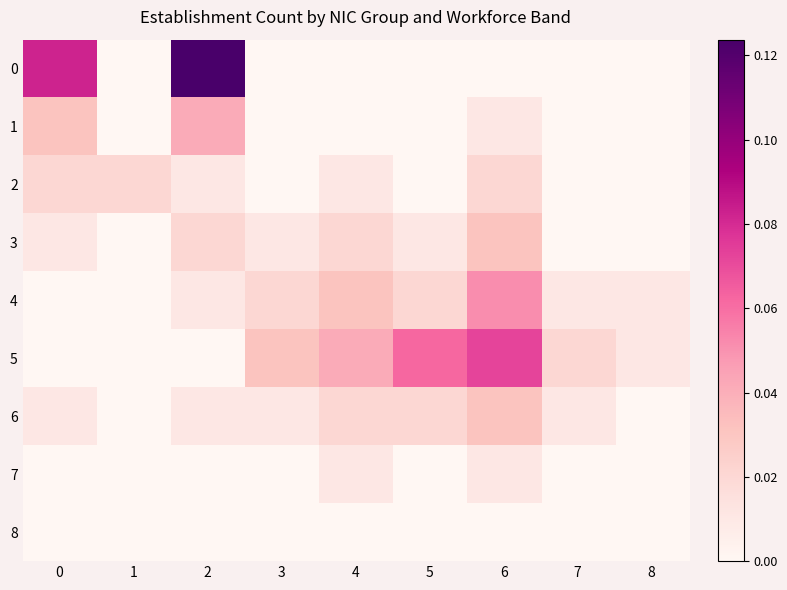

At which category does the chart reach its peak across all series?

2